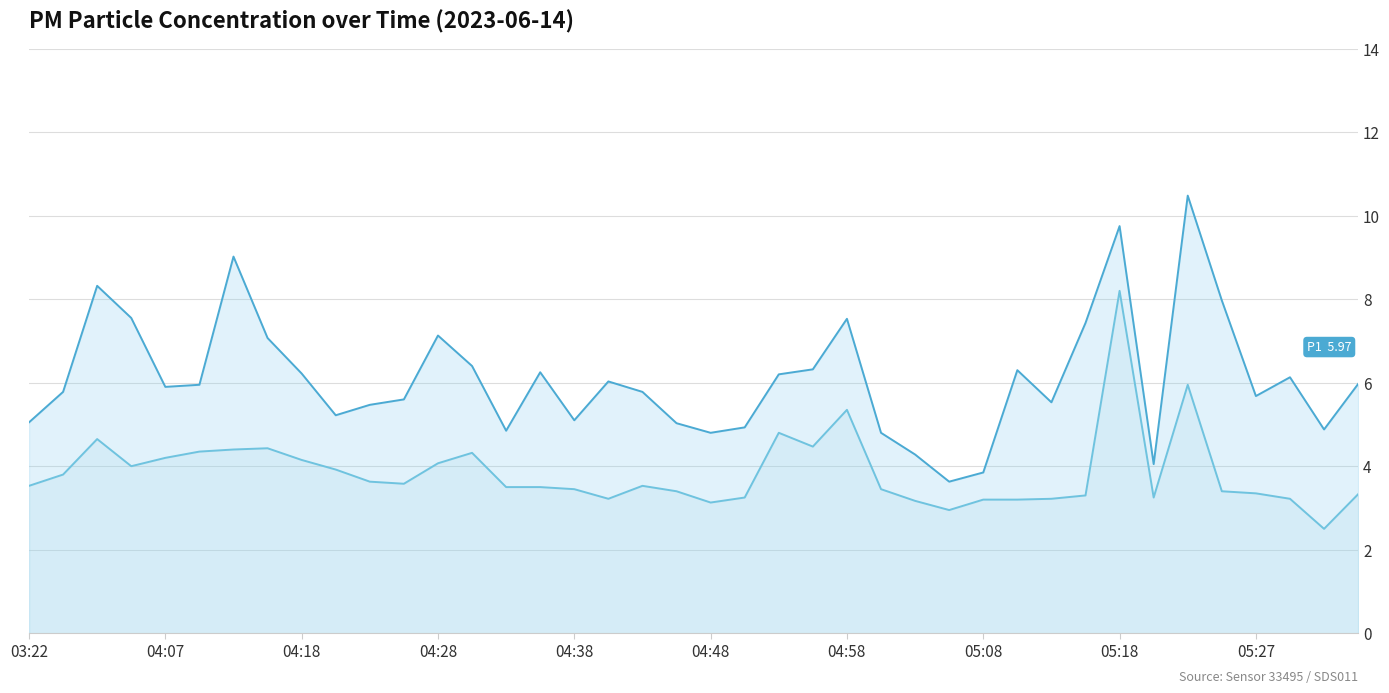

What value does the P2 series have at 15?

3.5